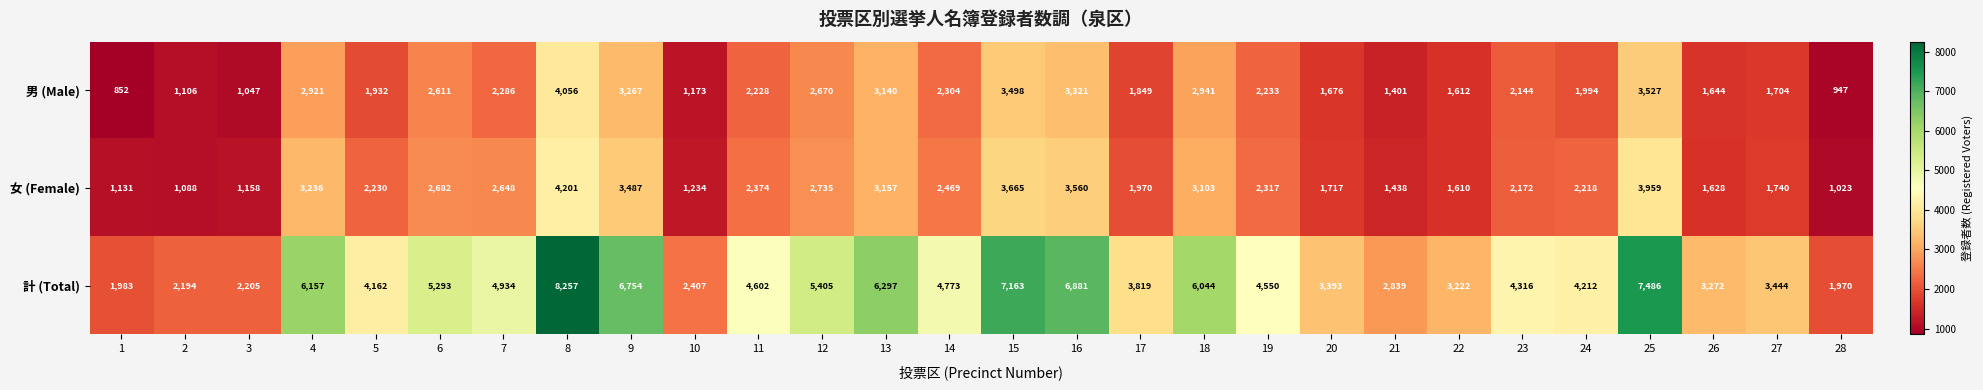

What value does the 女 (Female) series have at 14?

2469